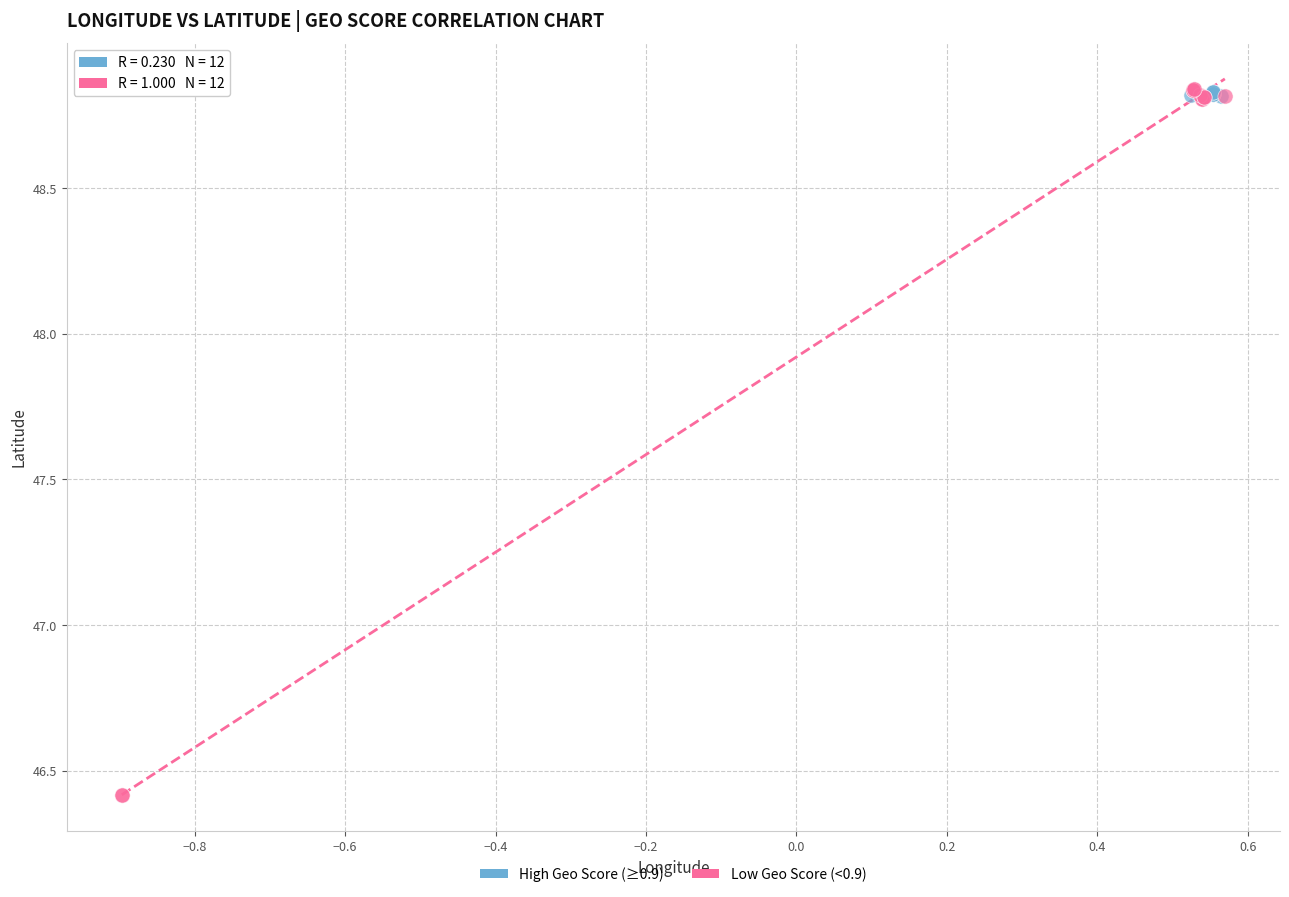

Which series has the widest spread of Y values?

Low Geo Score (<0.9)